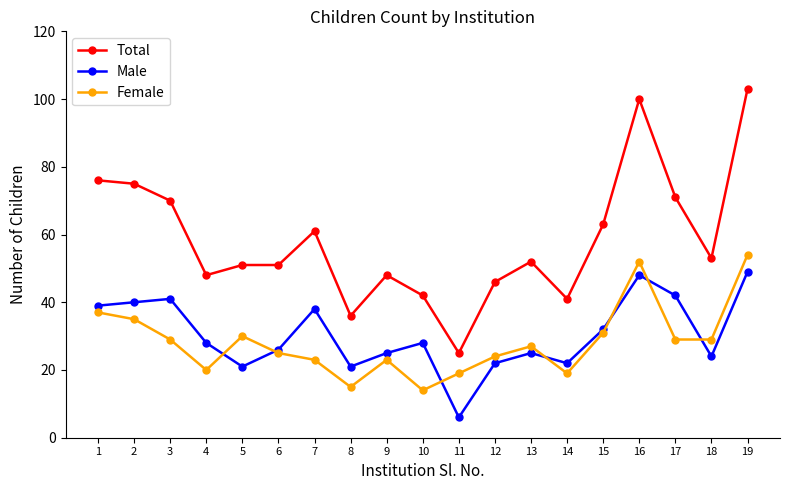

What is the sum of all Female values?

535